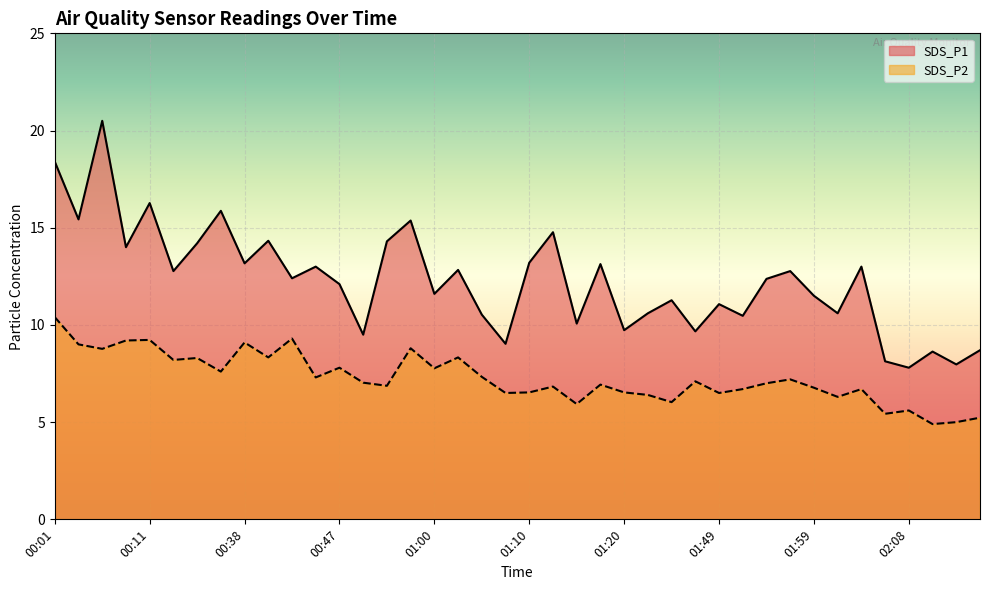

True or false: SDS_P1 and SDS_P2 intersect in this chart.

False